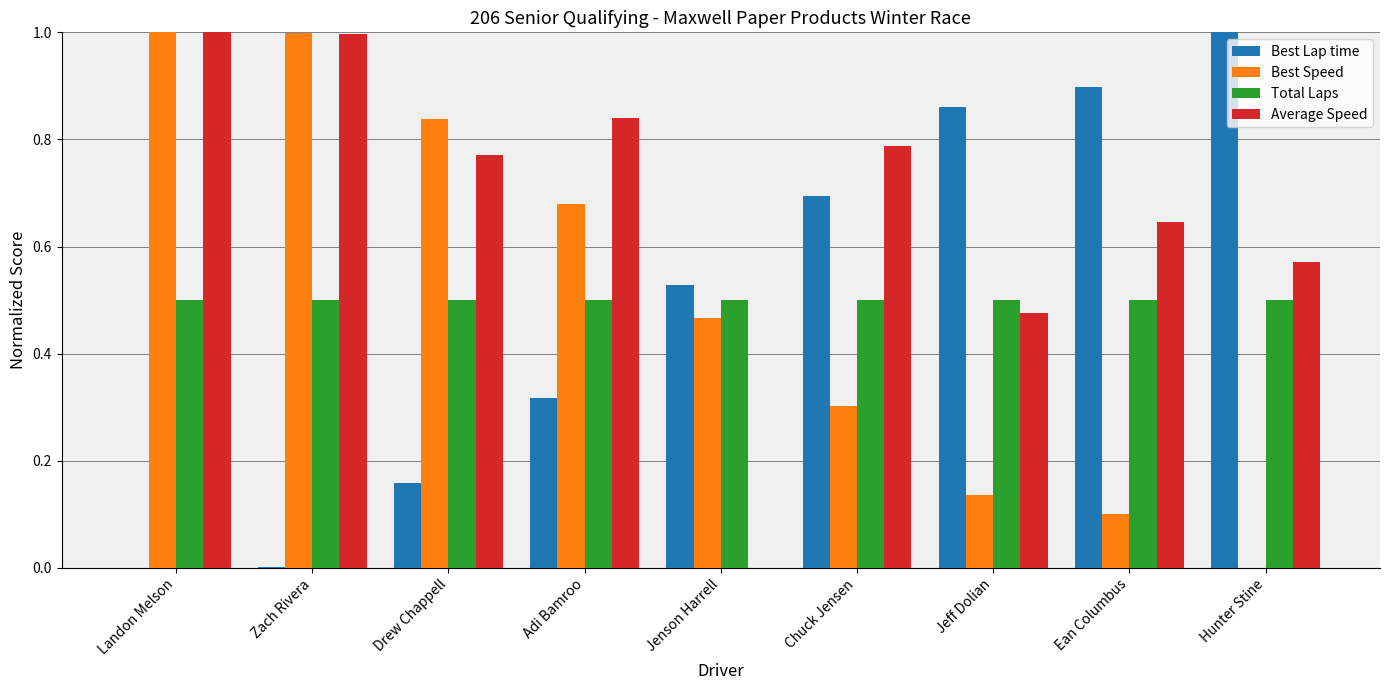

How many groups of bars are there?

9